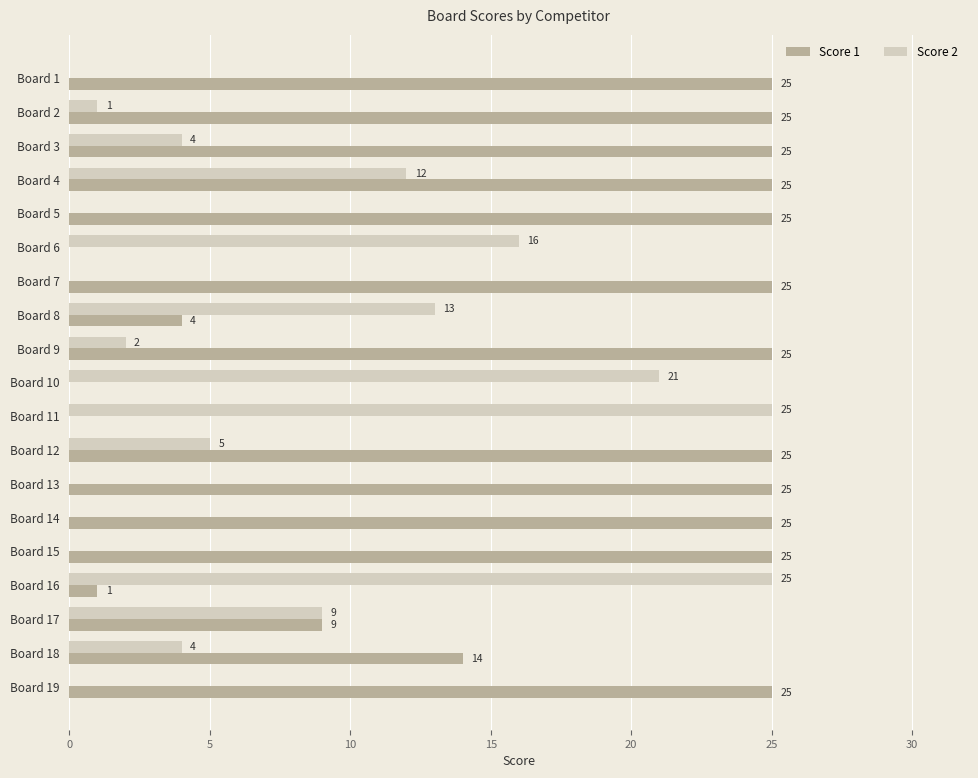

What value does the Score 1 series have at Board 18?

14